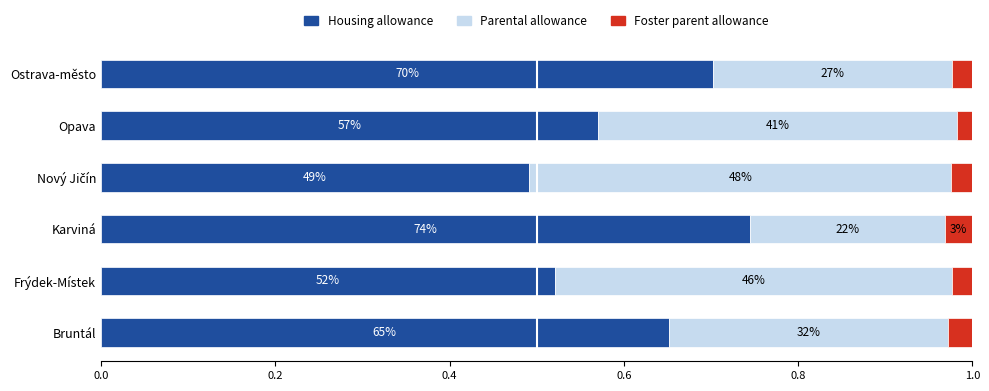

What is the sum of all Parental allowance values?

2.2